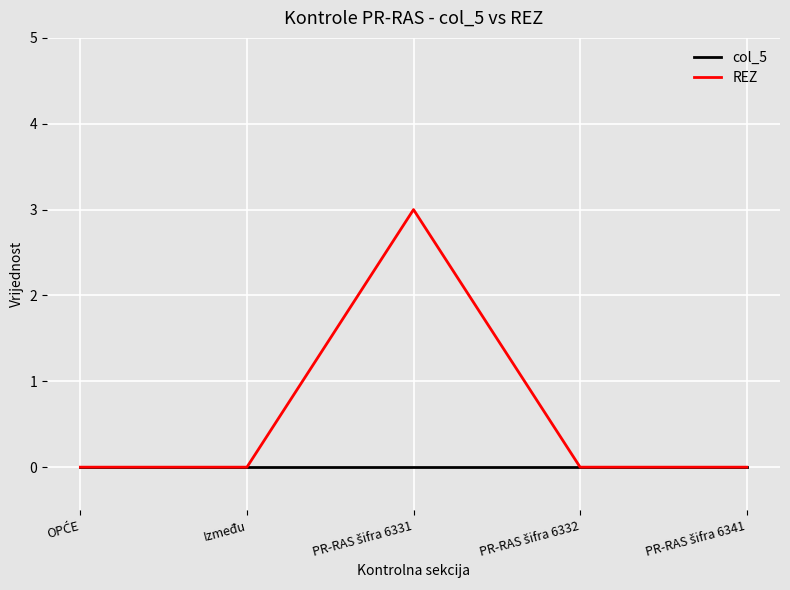

Is this an area chart (filled region under the line)?

No